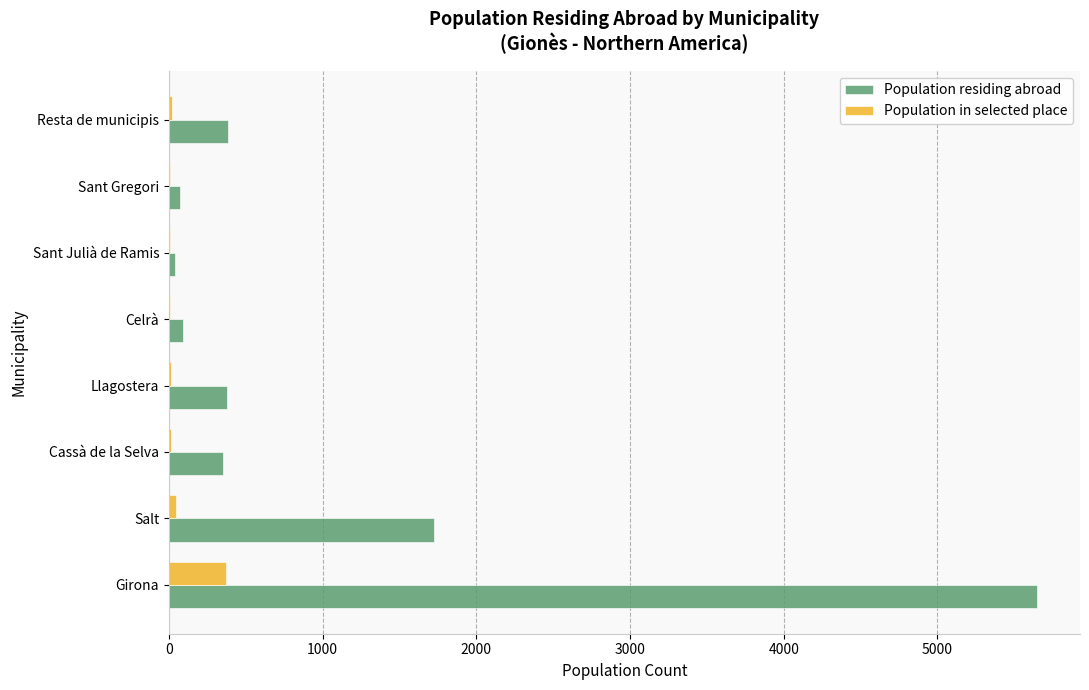

At which label is Population in selected place closest to 188?

Salt